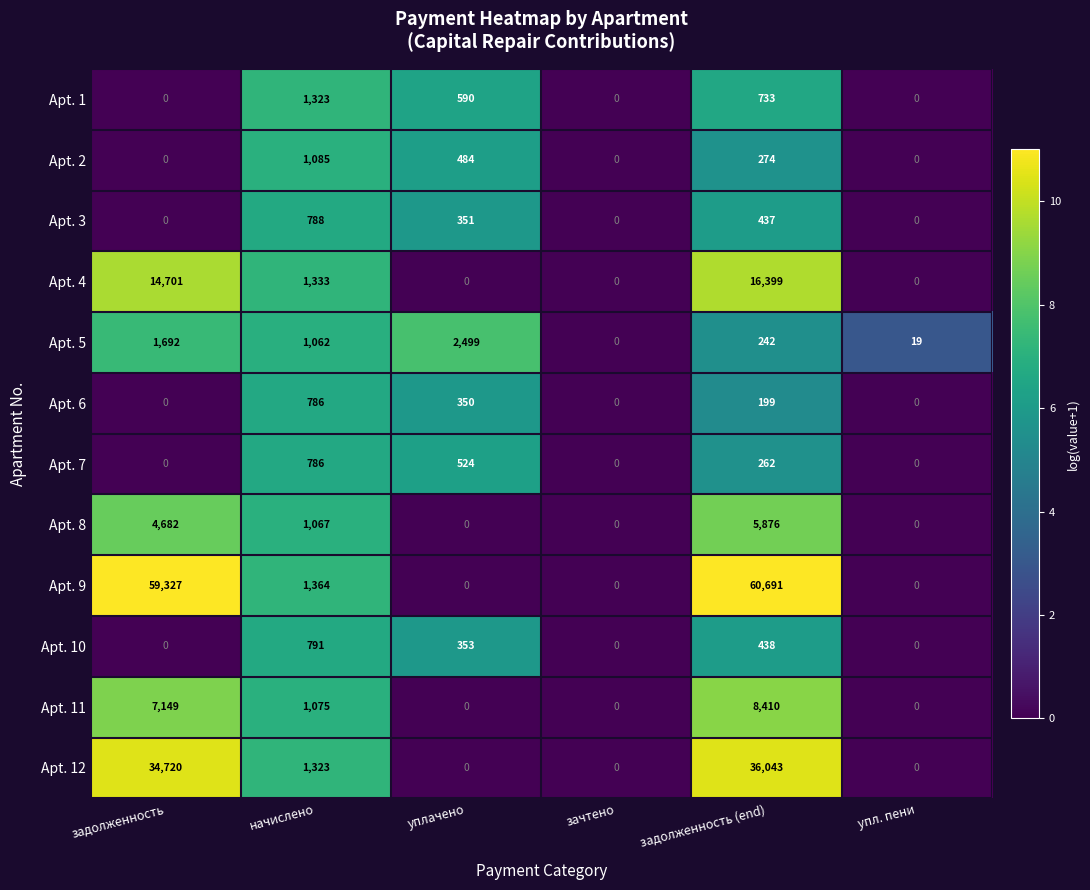

Is it true that Apt. 1 equals 590 at уплачено?

True